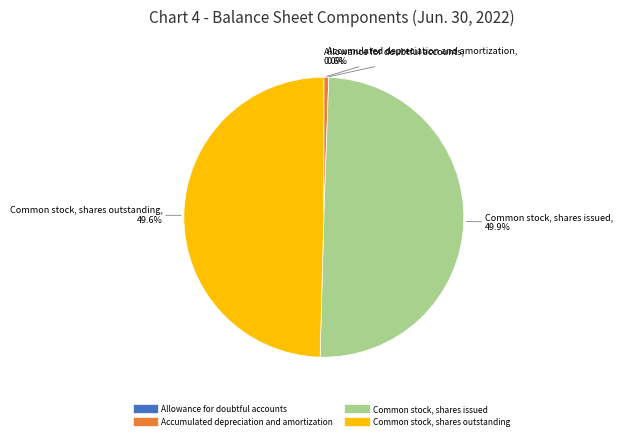

What portion of the pie excludes Common stock, shares outstanding?

50.4%